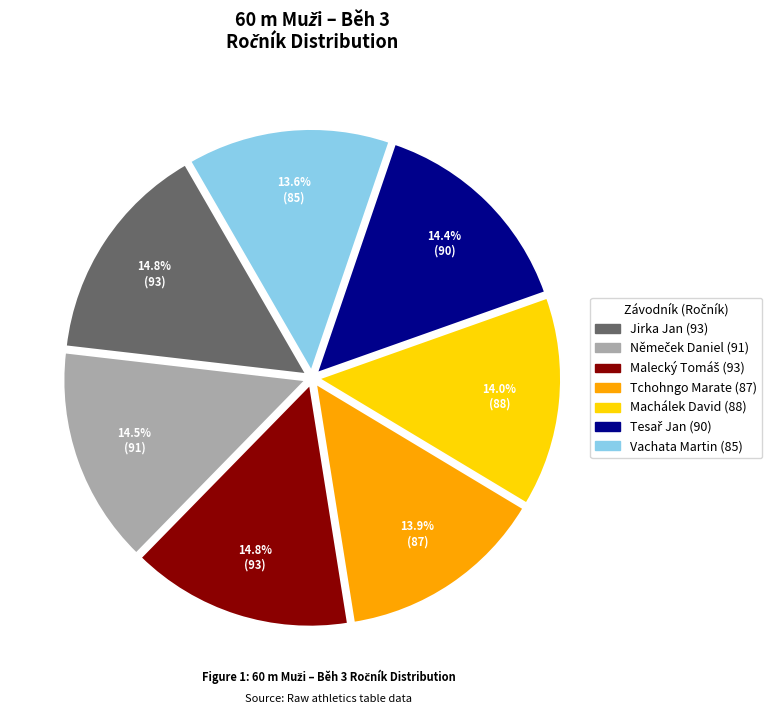

Which has a higher value, Jirka Jan or Tchohngo Marate?

Jirka Jan